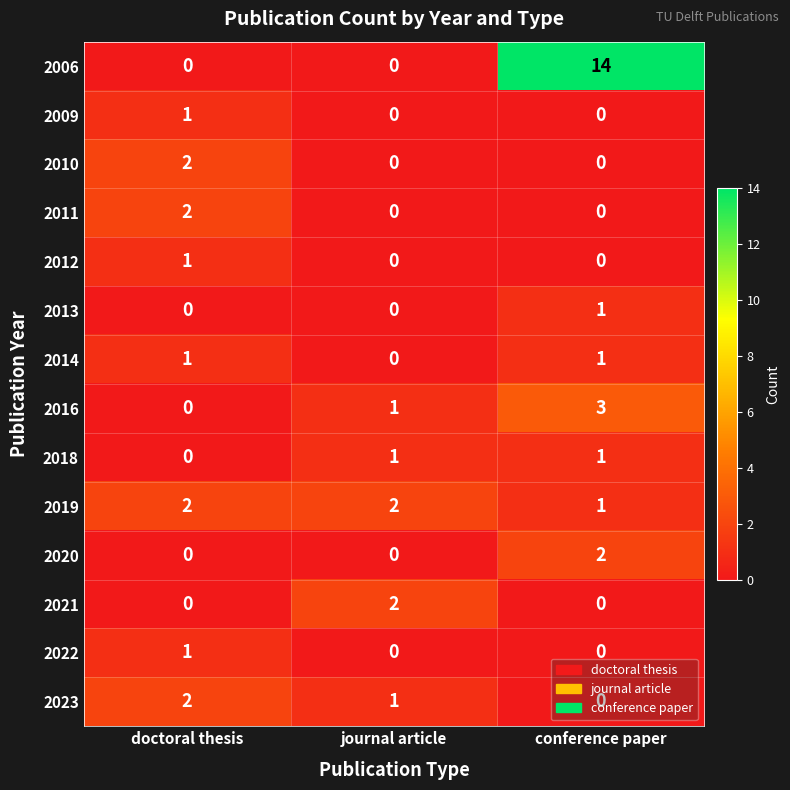

Which category has the highest value in the 2023 series?

doctoral thesis